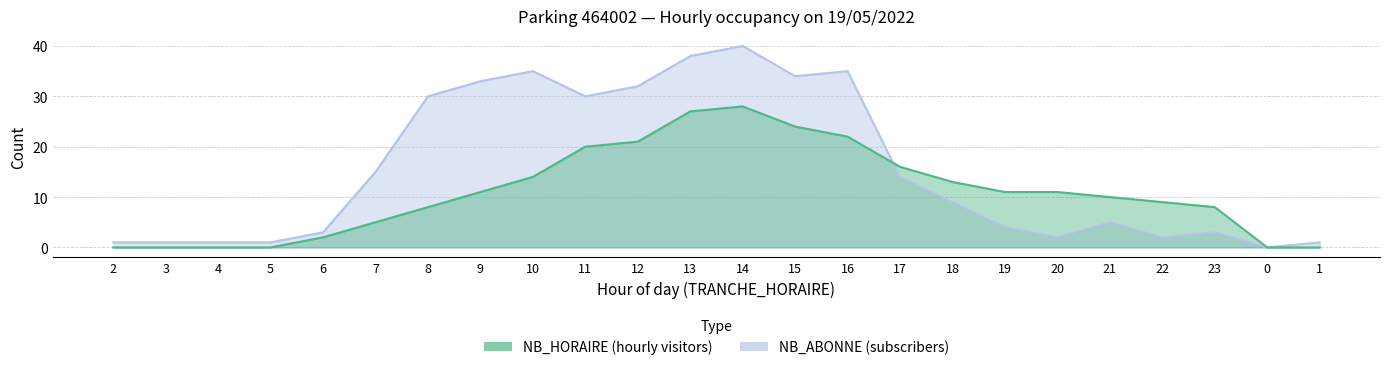

Which series has the largest total across all categories?

NB_ABONNE